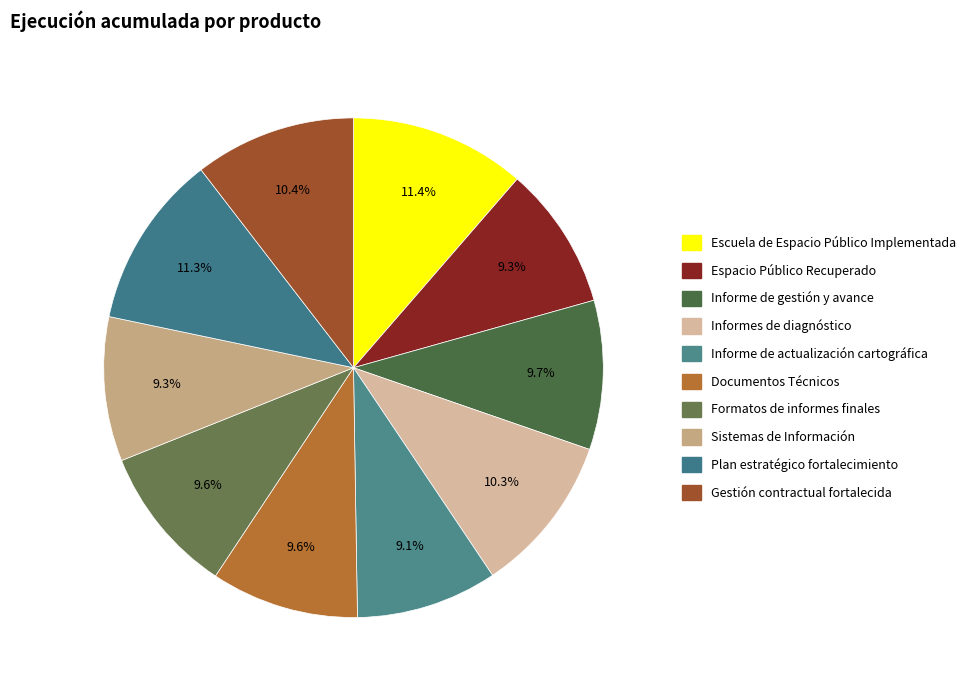

The Documentos Técnicos slice represents 1% of the pie. True or false?

False